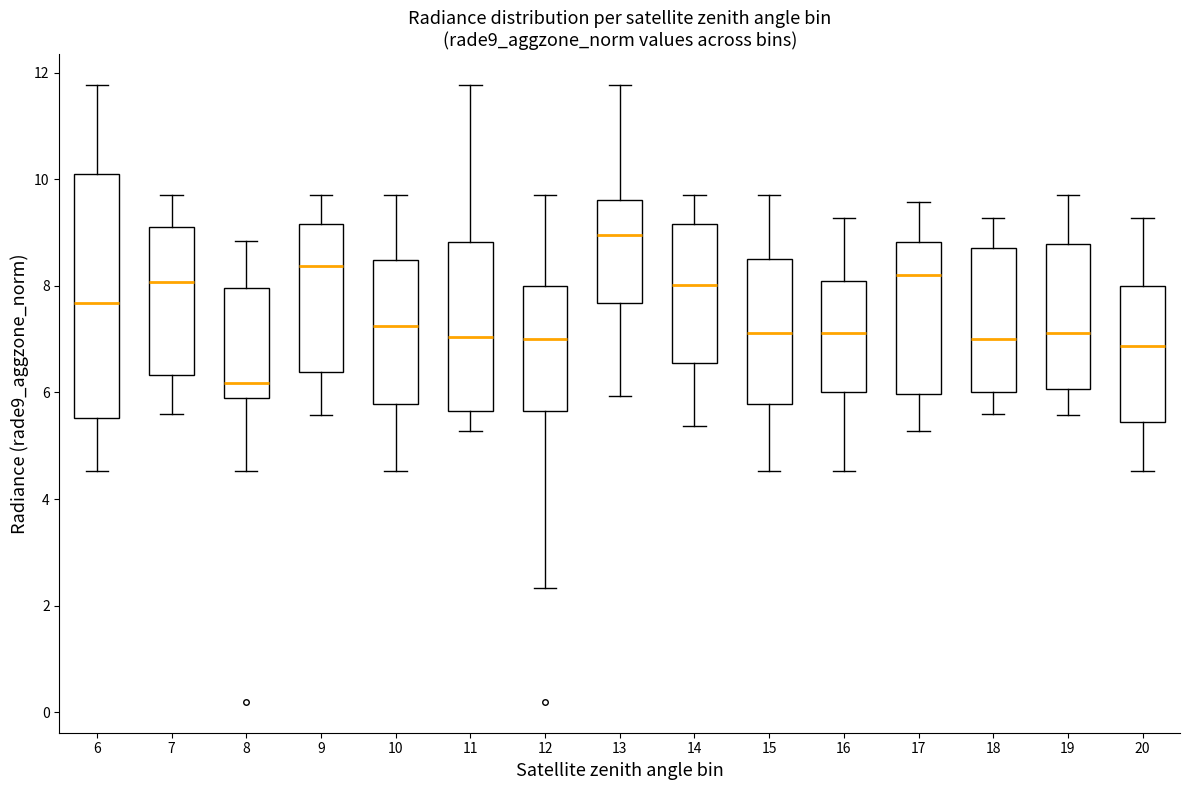

Comparing the boxes themselves (not the whiskers), which one is the tallest?

6